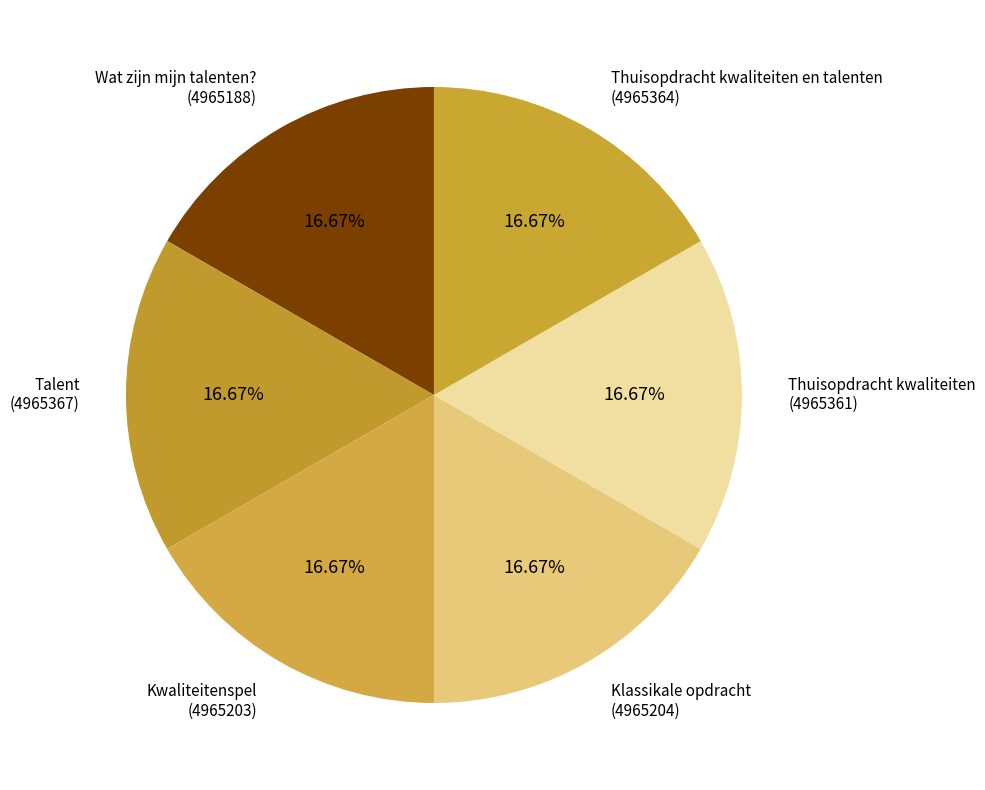

Is Kwaliteitenspel the majority of the pie?

No